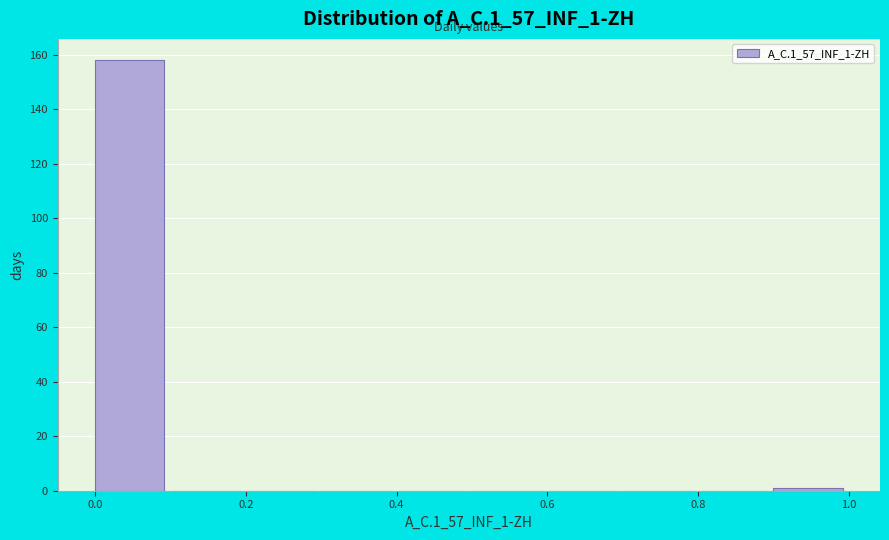

Which range on the x-axis has the tallest bar?

0.0 to 0.1